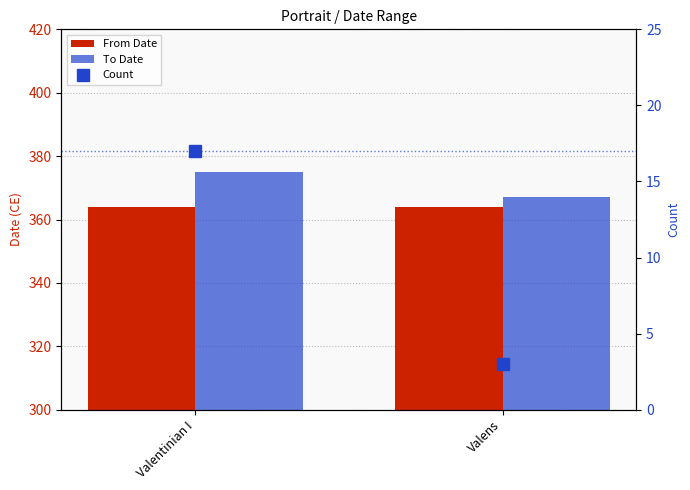

Does the chart contain stacked bars?

No